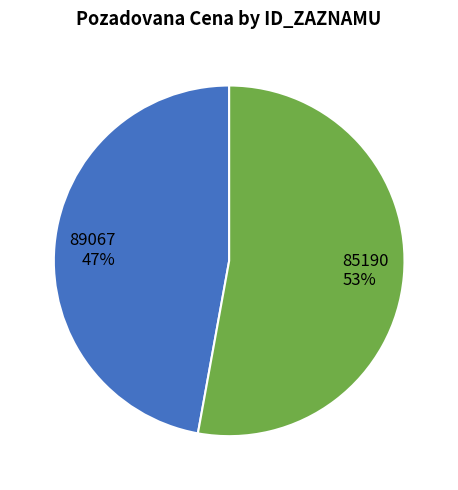

Rank the categories by value from lowest to highest.

89067, 85190